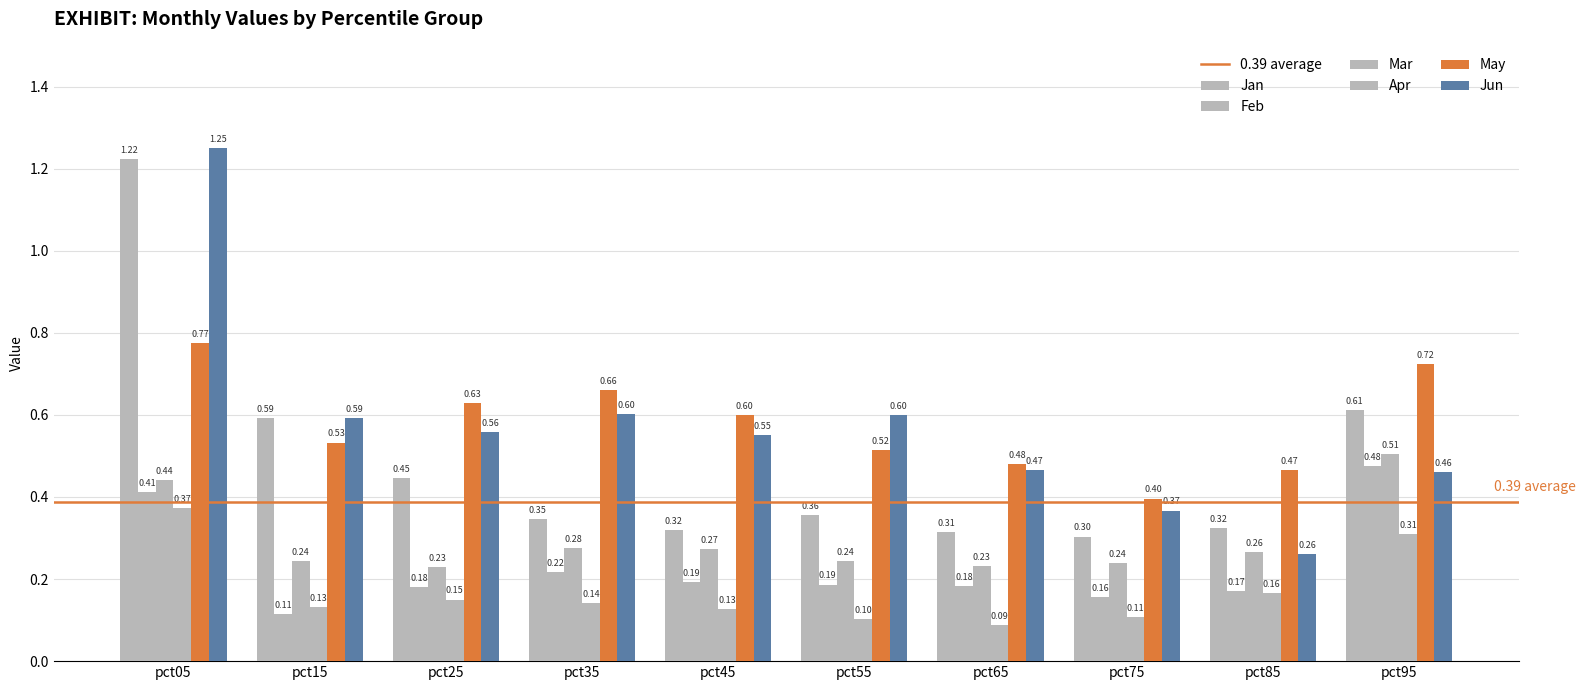

Are the bars grouped side by side (vs. stacked)?

Yes